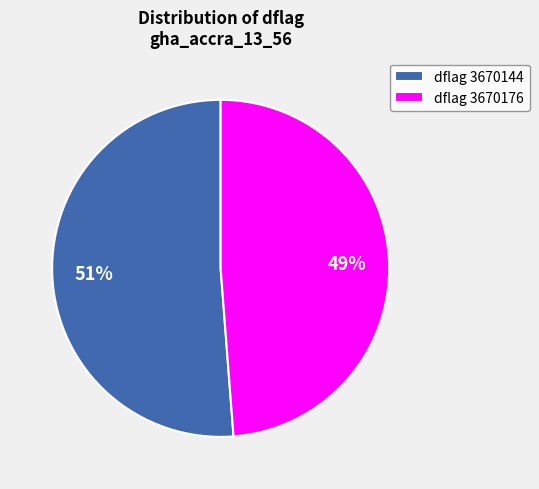

To the nearest percent, what percentage of the pie is dflag 3670176?

49%